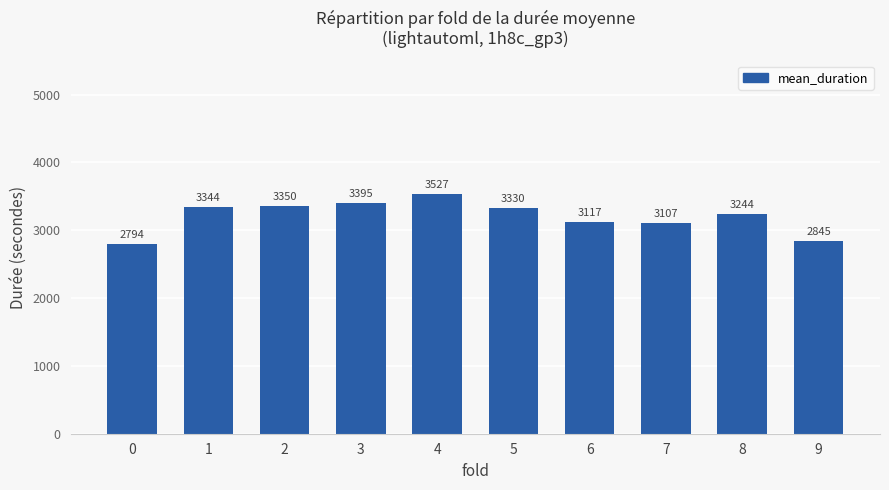

List the labels in order of value, smallest first.

0, 9, 7, 6, 8, 5, 1, 2, 3, 4